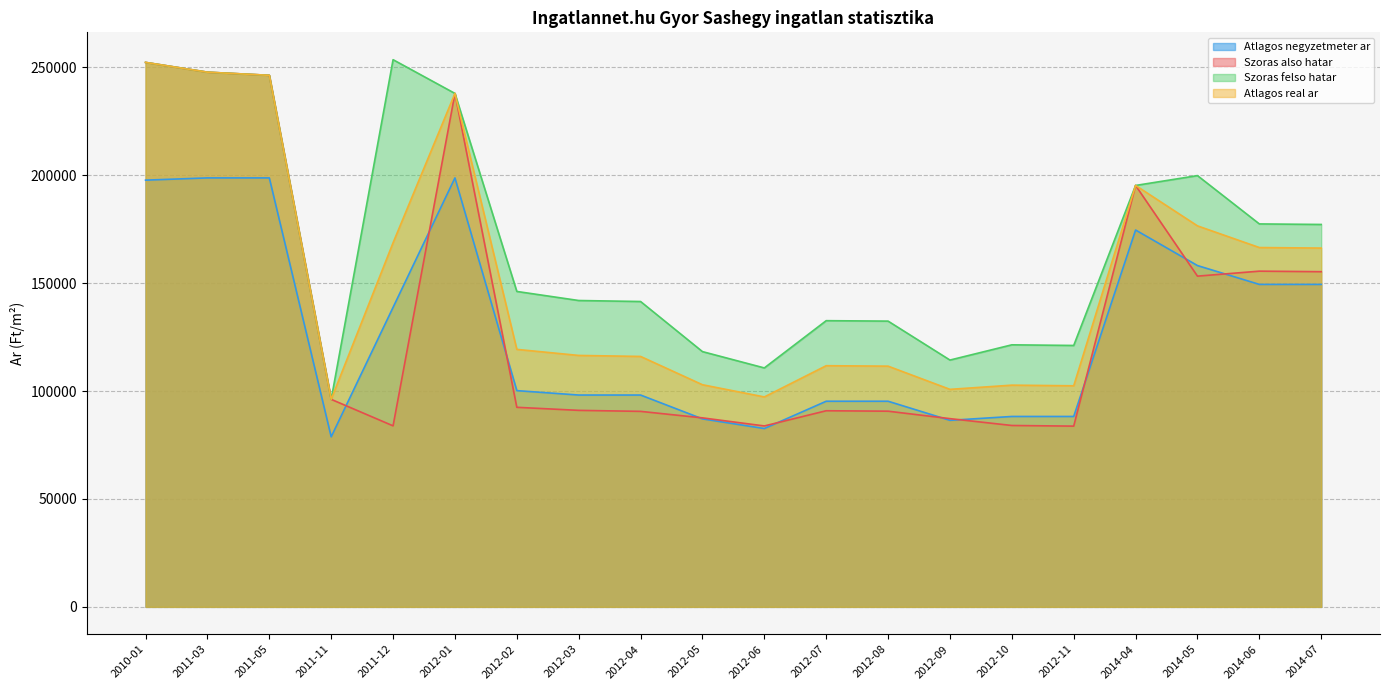

At which category does Szoras also hatar reach its first local peak?

2012-01